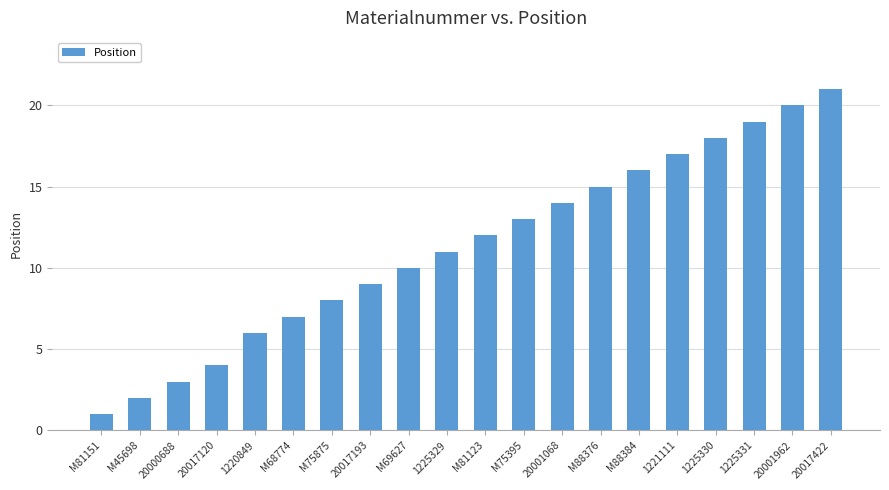

Is it true that the value at M88384 is 22?

False